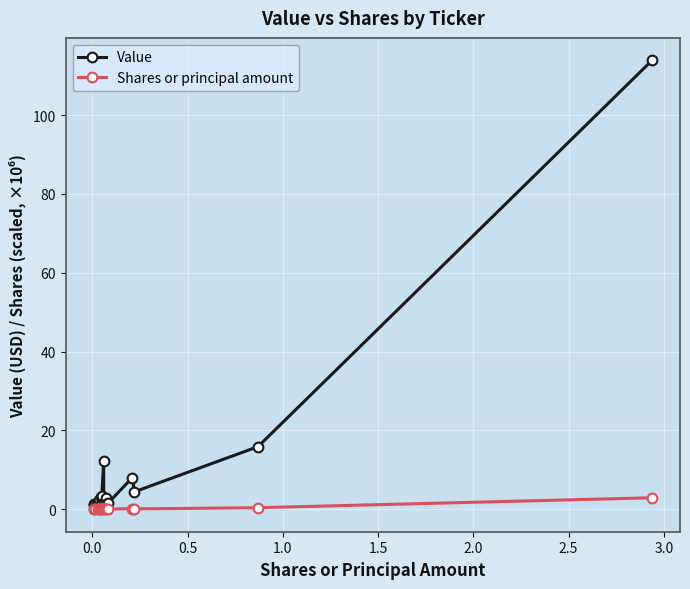

Which series has the largest range (max minus min)?

Value